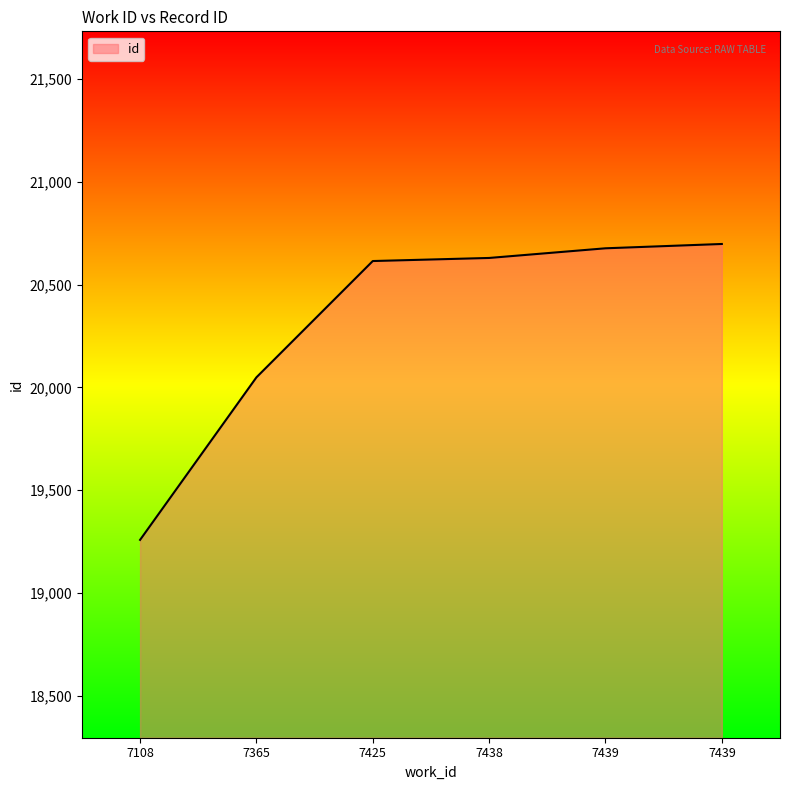

Where does the data first go above 20630?

7439